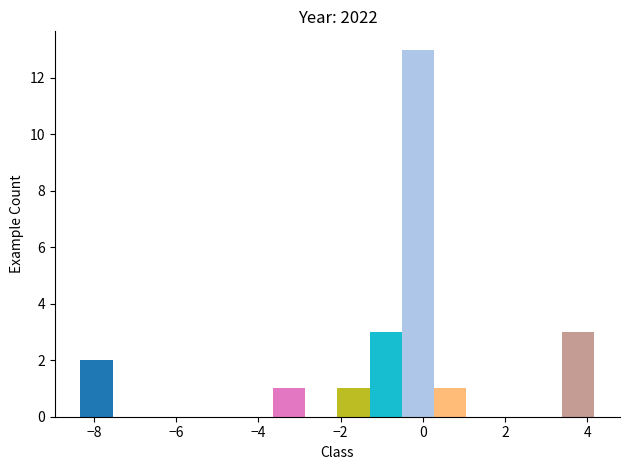

Around what value on the x-axis is the tallest bar? Give the approximate position of its centre, as read against the axis.

-0.2